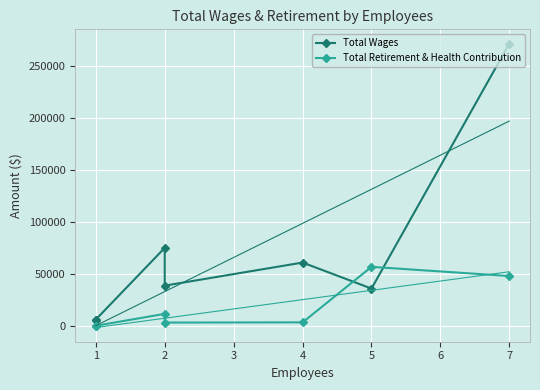

Reading right to left, what are all the values shown in this chart?

Total Wages: 271286	35760	60750	38572	74913	6000	5100
Total Retirement & Health Contribution: 47809	56644	3274	3075	11470	0	0